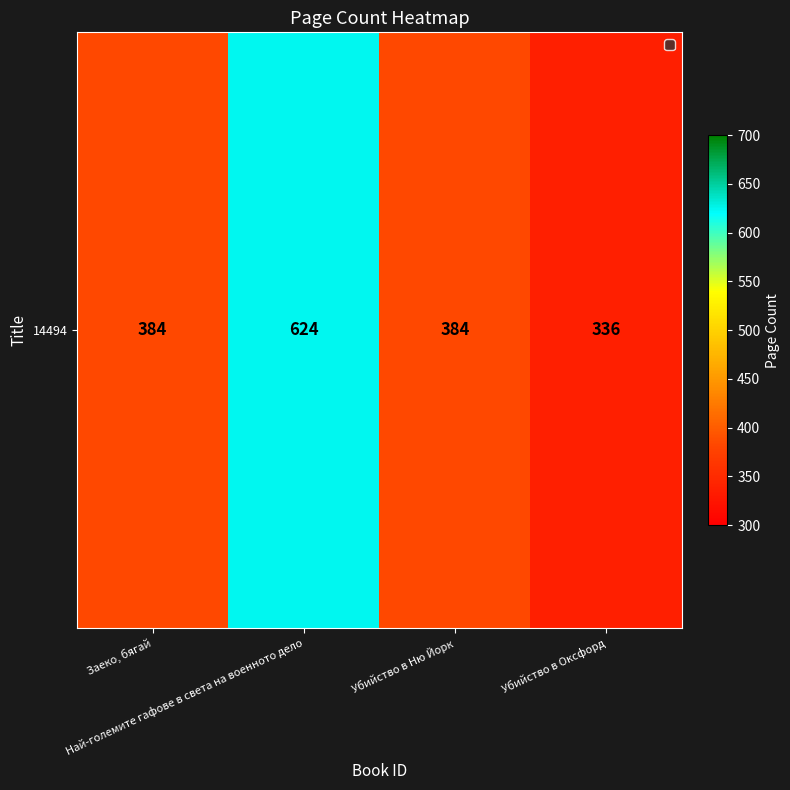

Reading left to right, extract all data points from this chart.

Заеко, бягай=384	Най-големите гафове в света на военното дело=624	Убийство в Ню Йорк=384	Убийство в Оксфорд=336